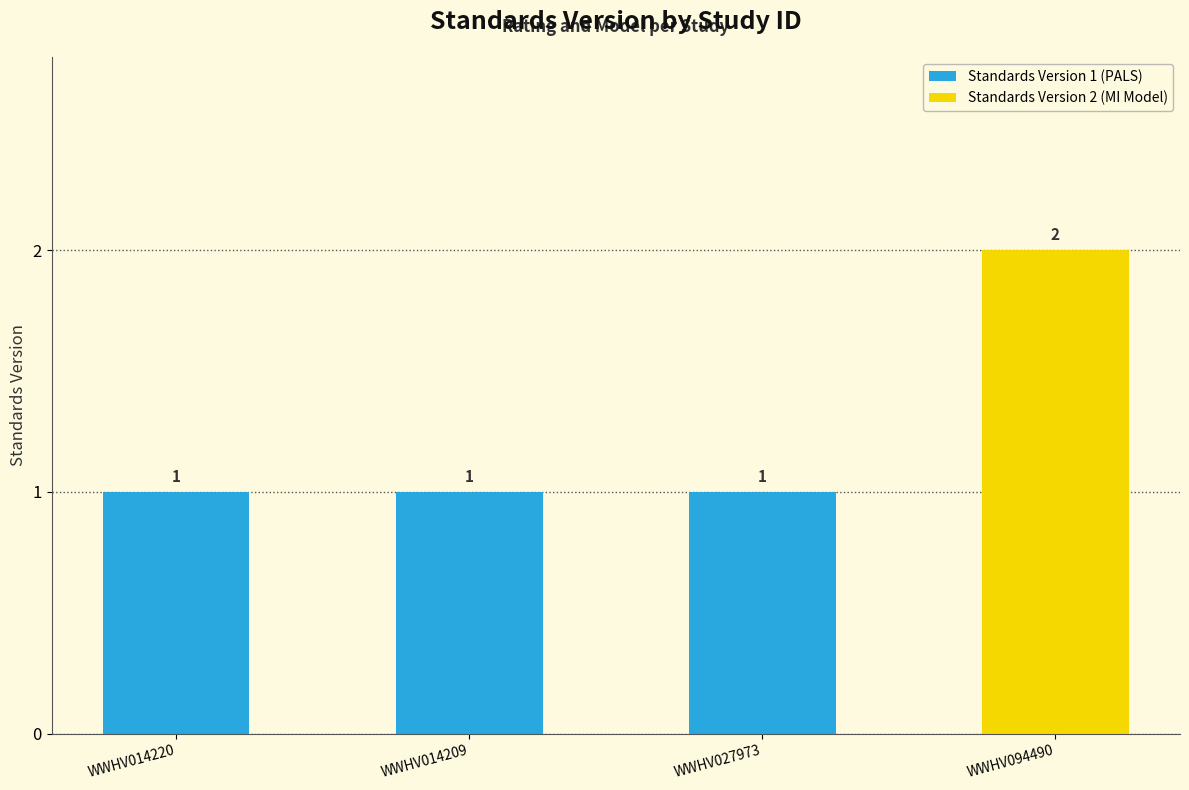

Is it true that the value at WWHV094490 is 3?

False